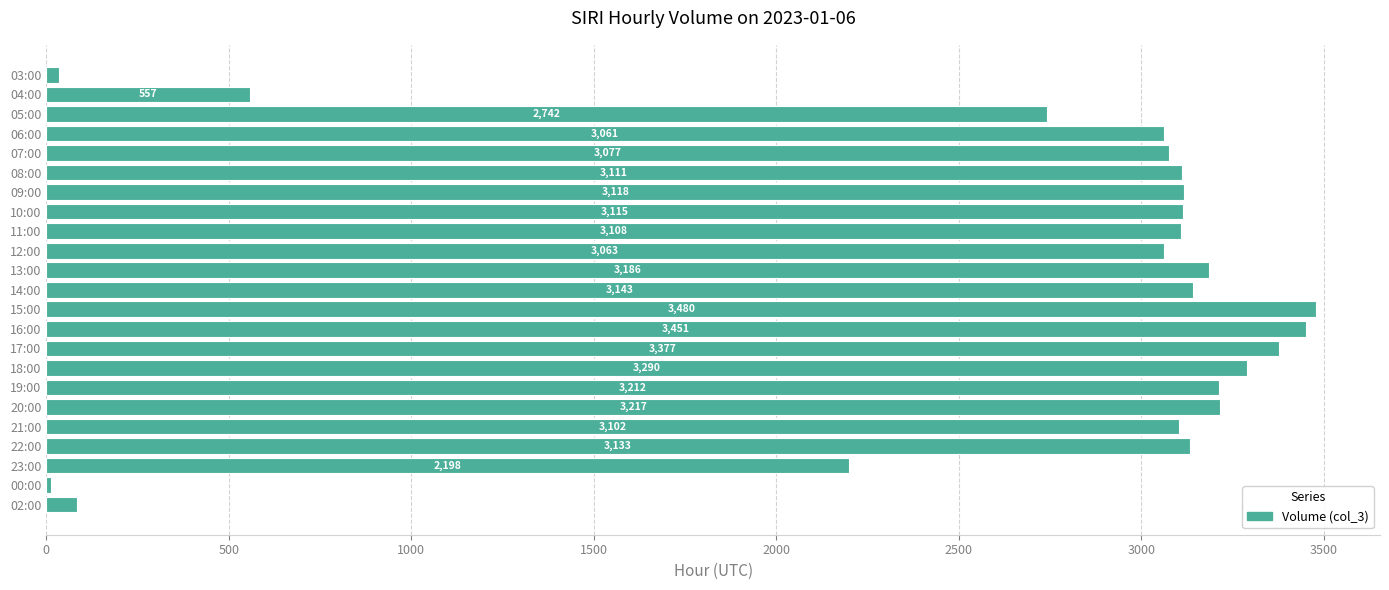

Rank the categories by value from lowest to highest.

00:00, 03:00, 02:00, 04:00, 23:00, 05:00, 06:00, 12:00, 07:00, 21:00, 11:00, 08:00, 10:00, 09:00, 22:00, 14:00, 13:00, 19:00, 20:00, 18:00, 17:00, 16:00, 15:00